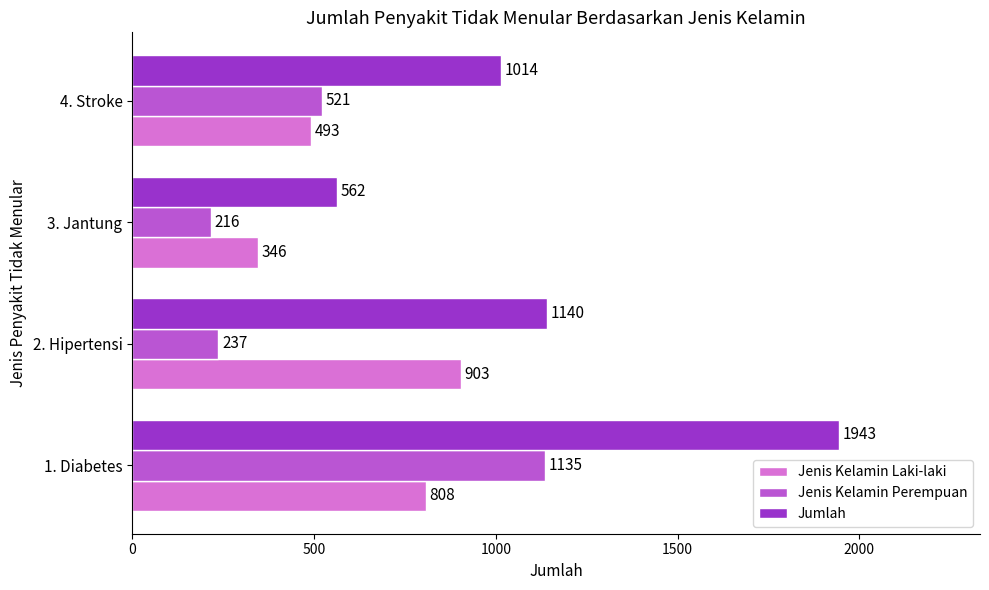

Which series has the largest range (max minus min)?

Jumlah